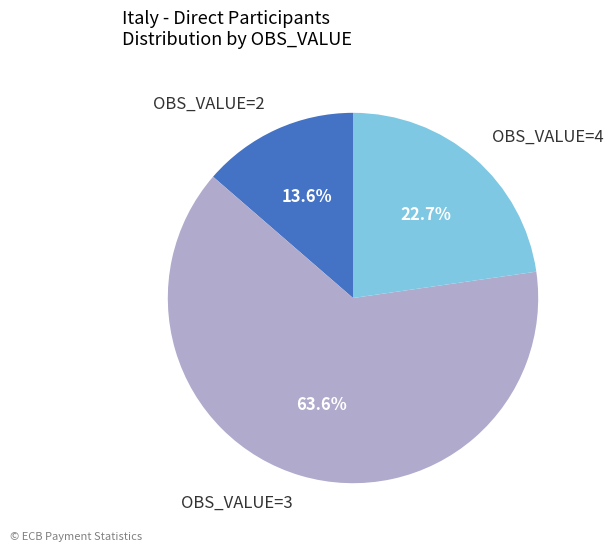

What is the ratio of the value at OBS_VALUE=3 to the value at OBS_VALUE=2?

4.7